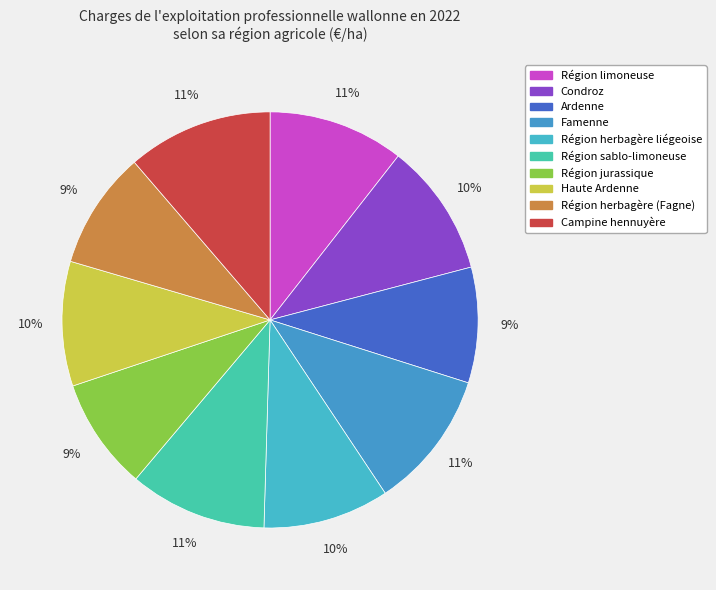

What is the ratio of the value at Région herbagère liégeoise to the value at Ardenne?

1.1